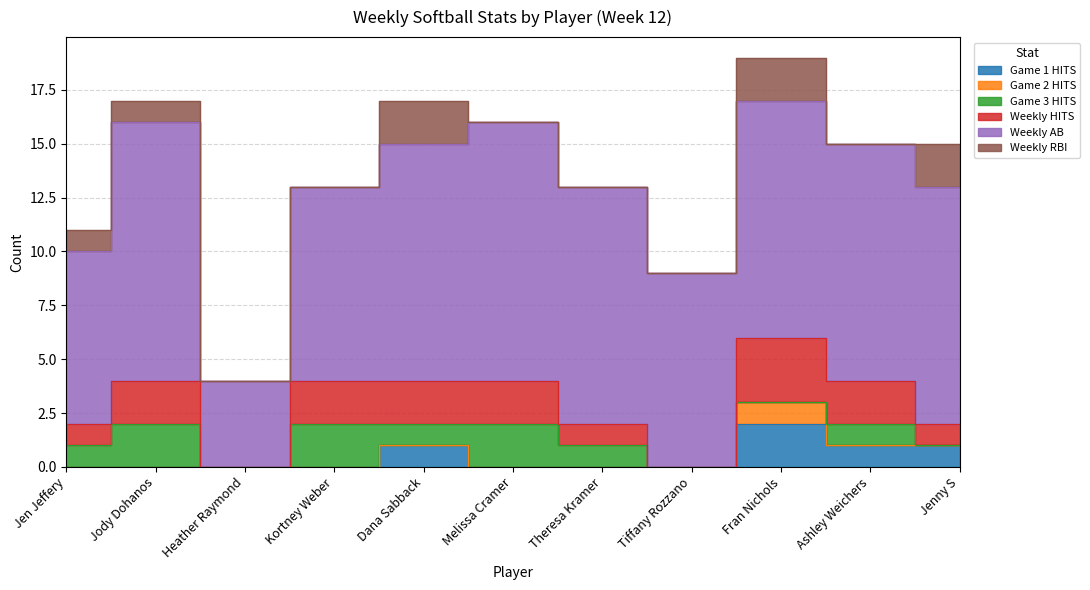

How many values in the Game 1 HITS series exceed 0?

4